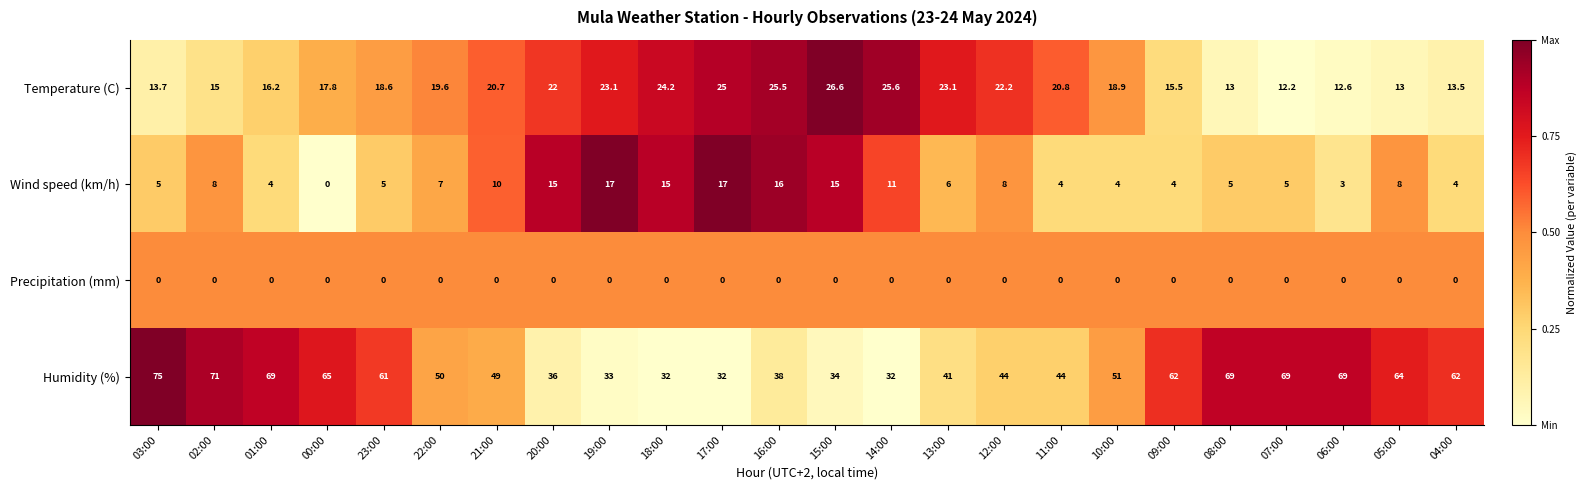

What is the minimum value for Humidity (%)?

32.0